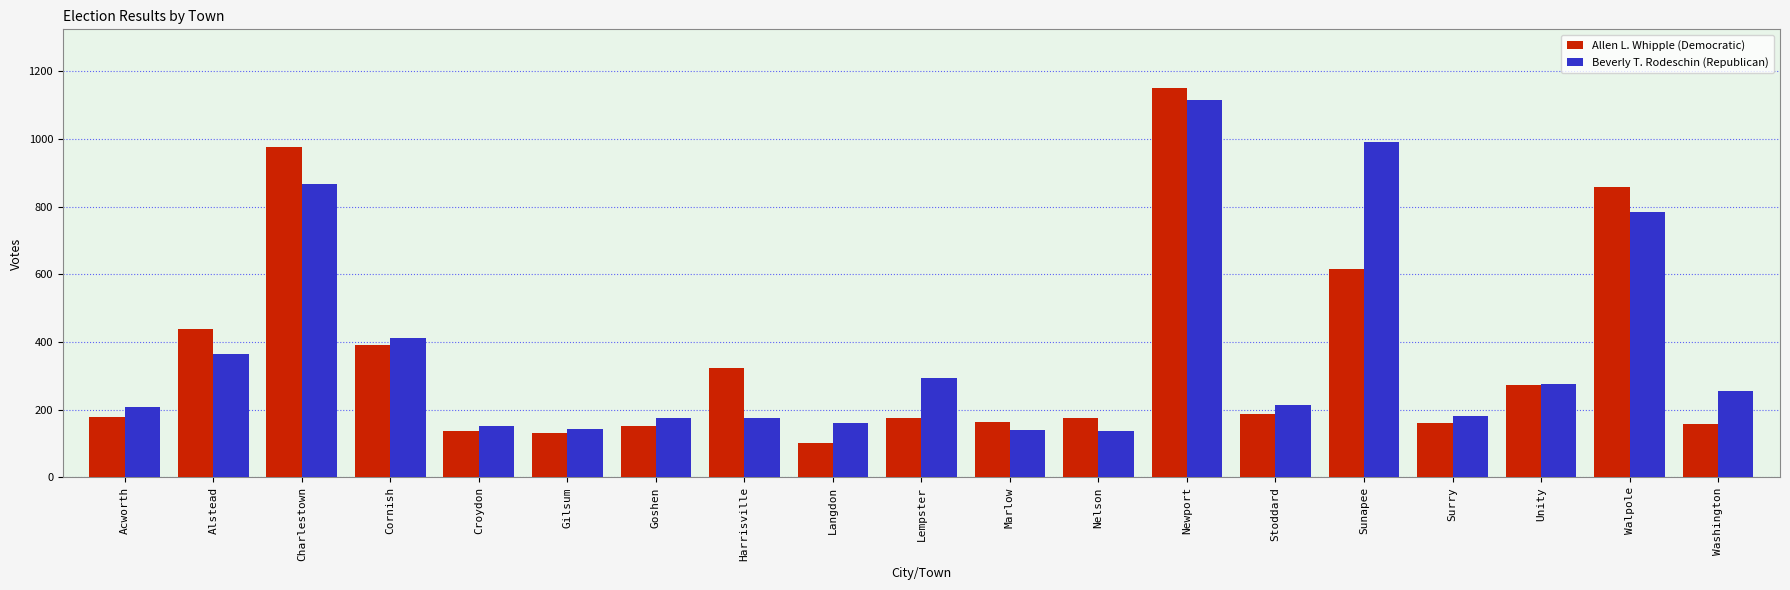

What is the difference between the highest and lowest values at Stoddard?

27